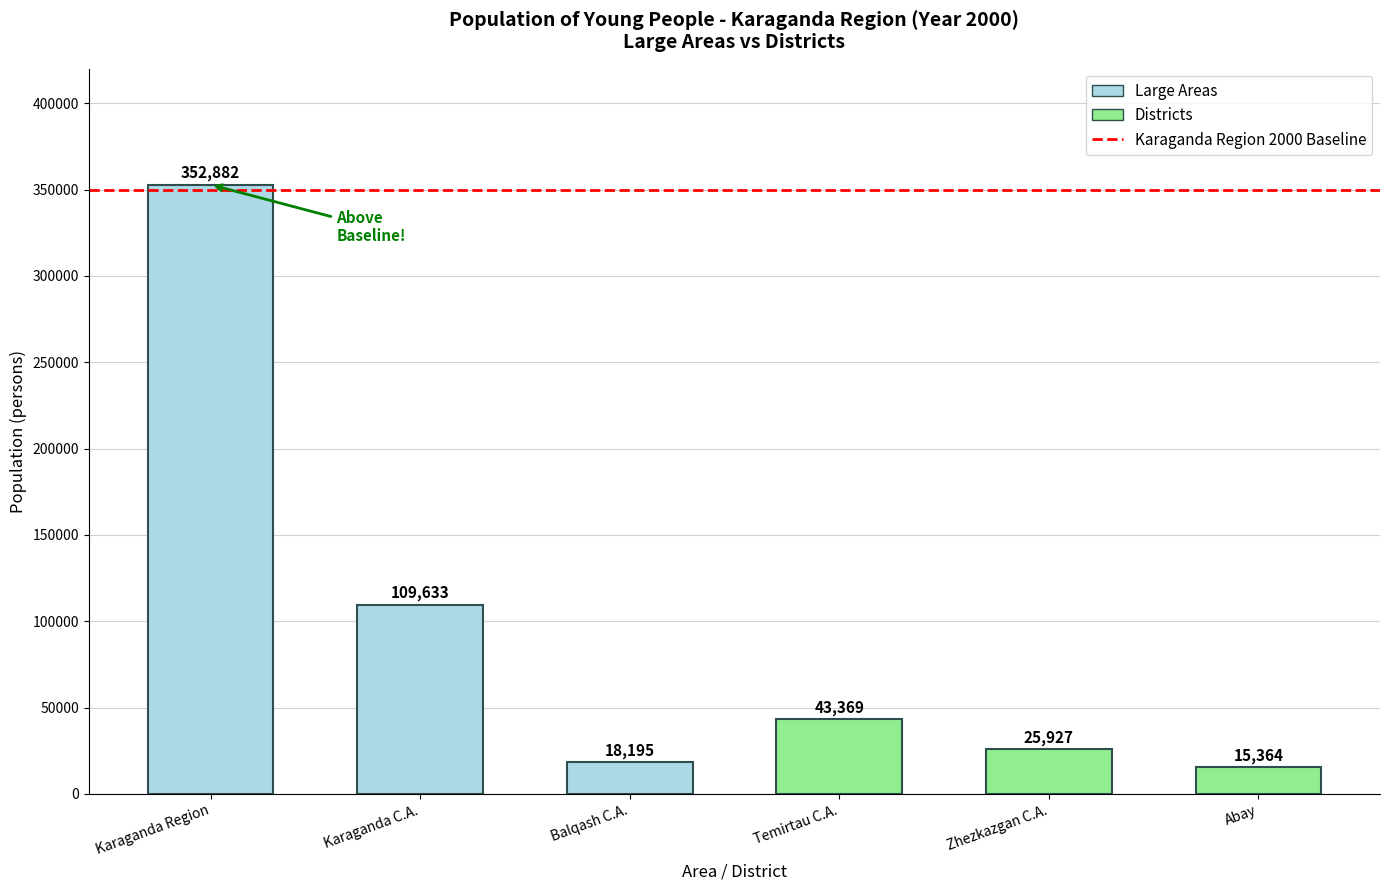

Are the bars horizontal?

No